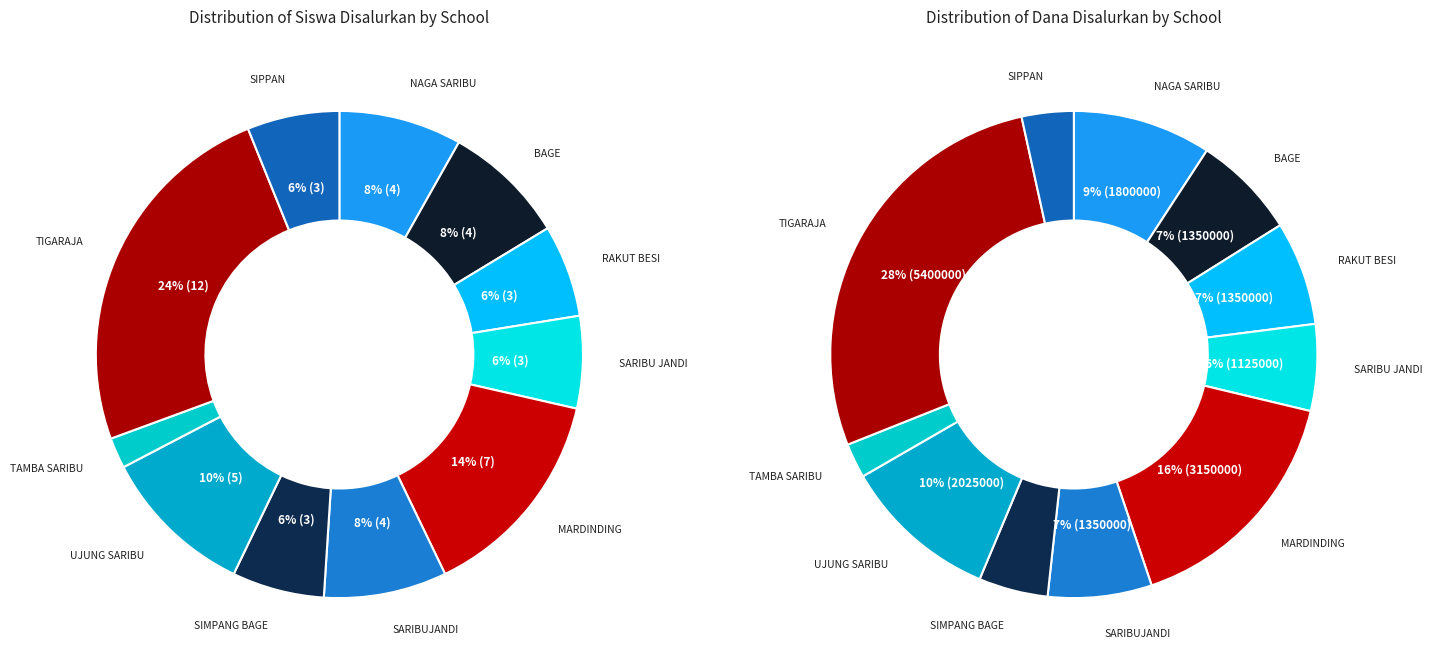

What is the total percentage of SD NEGERI 091375 BAGE and SD NEGERI 096118 UJUNG SARIBU?

18.4%